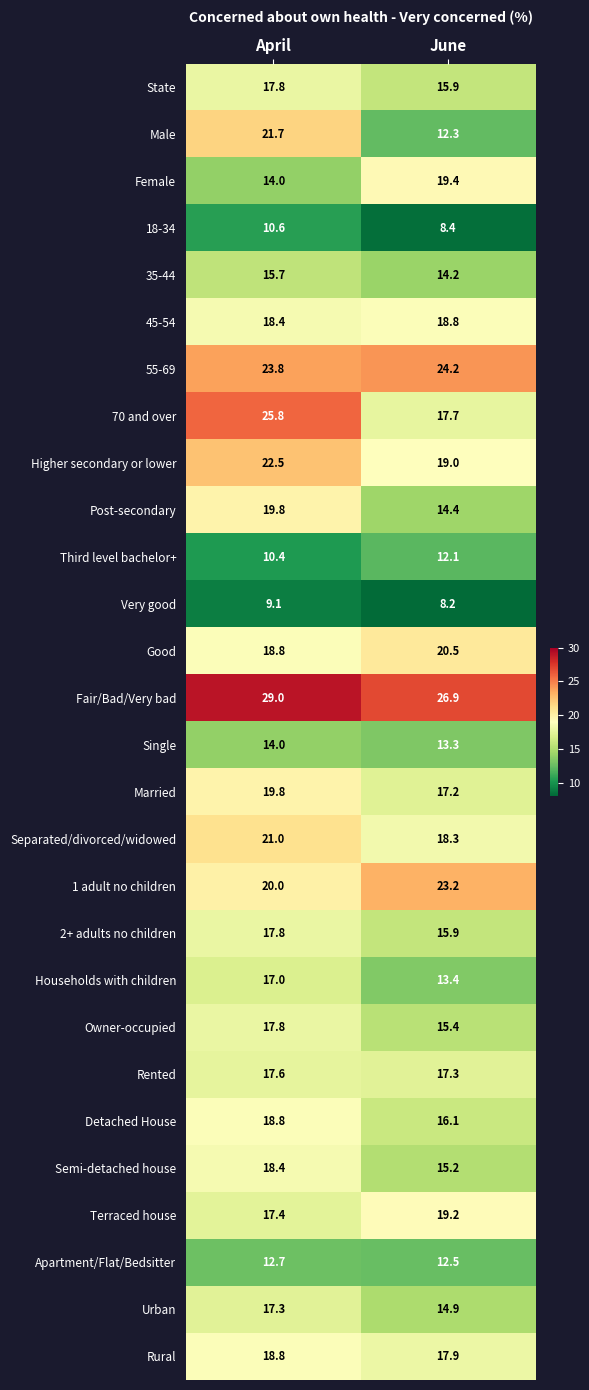

At which category is the sum across all series the highest?

April